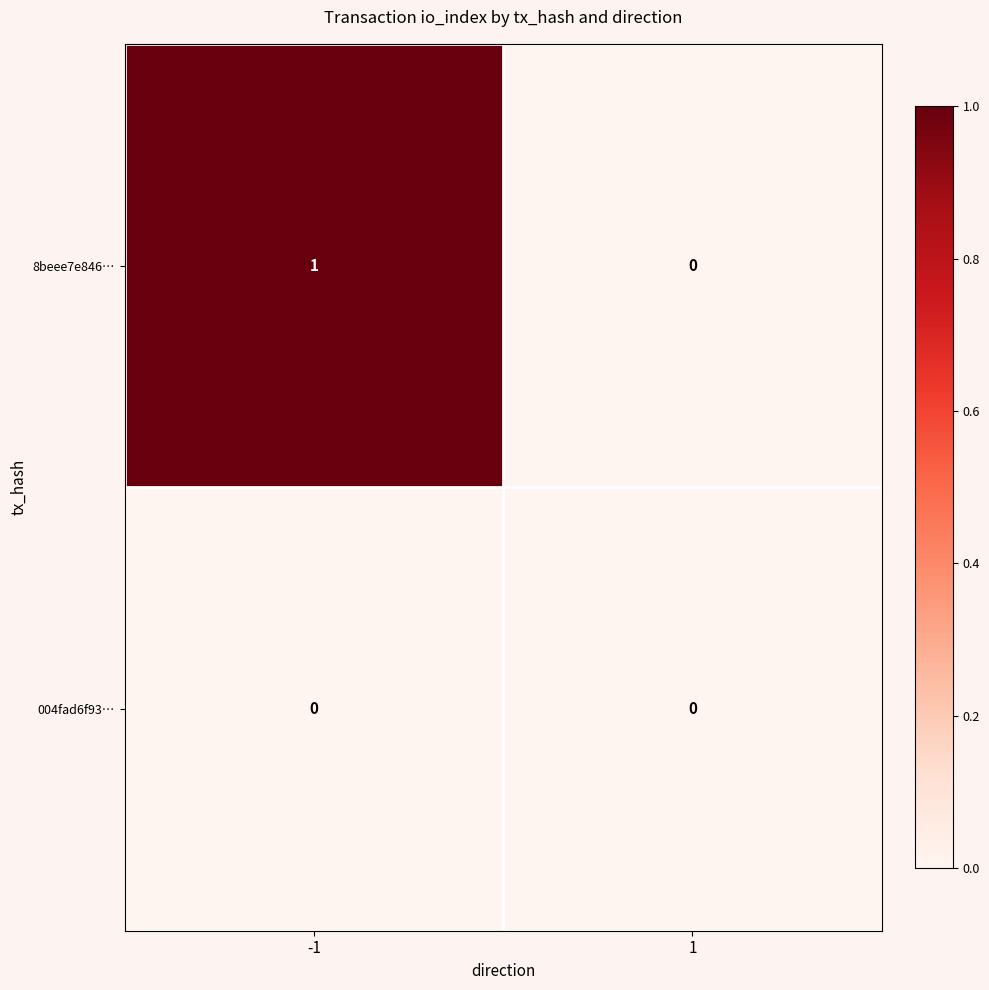

Which series has the largest total across all categories?

8beee7e846…